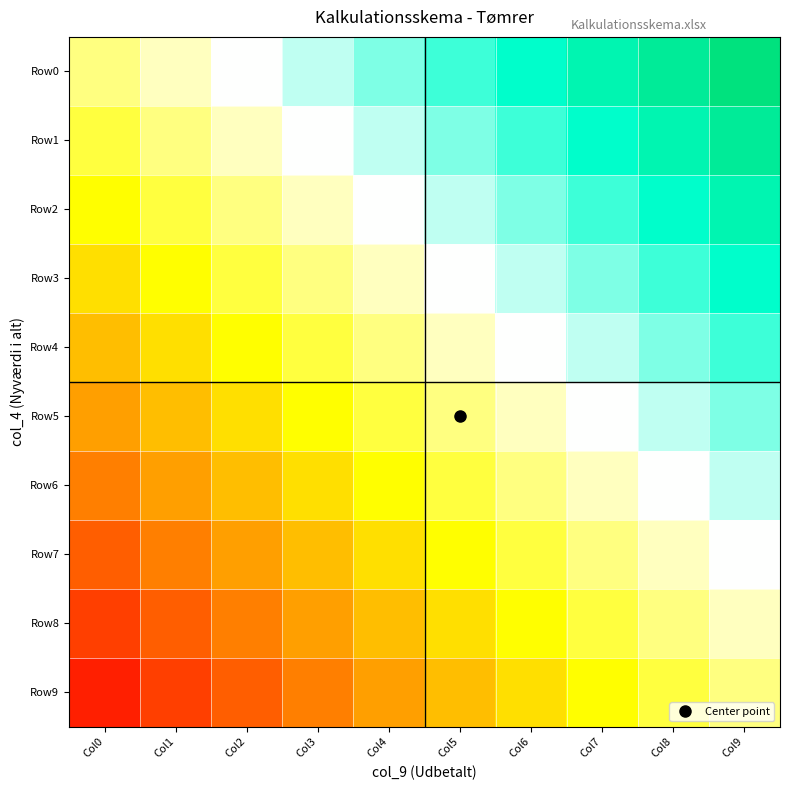

At how many categories does at least one series exceed 0?

9